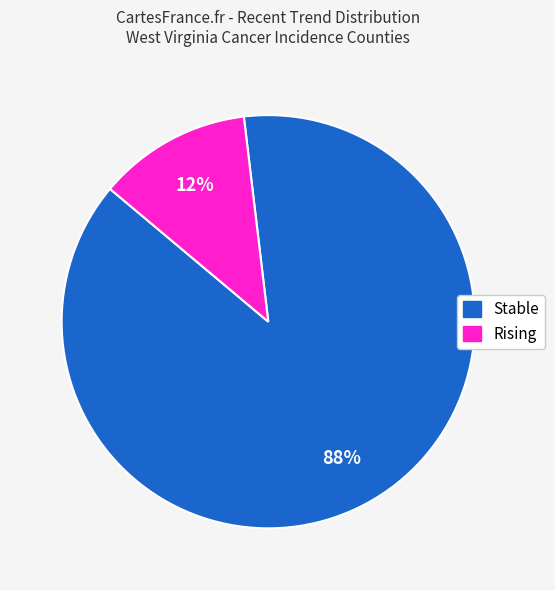

To the nearest percent, what is the difference between the largest and smallest slice percentages?

76%